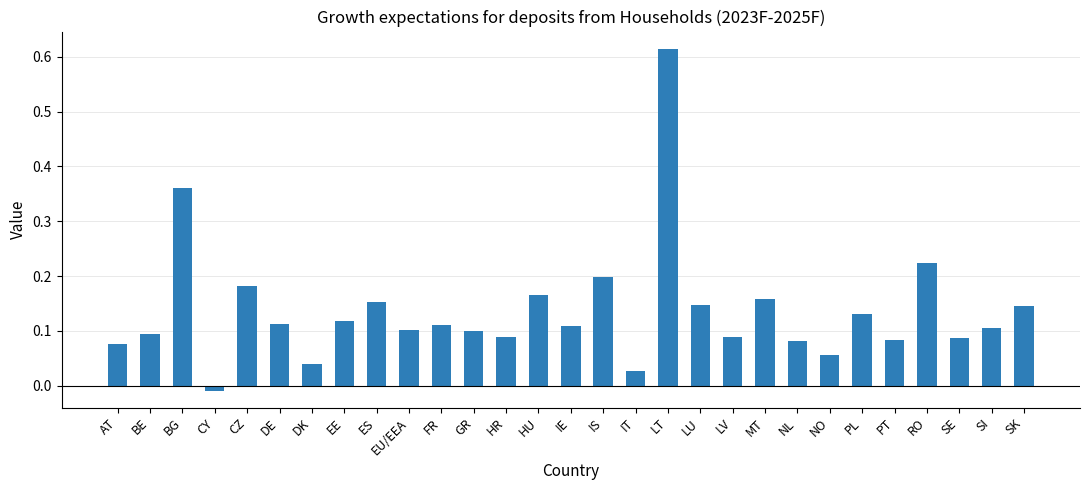

What is the sum of the values at HU and LT?

0.8